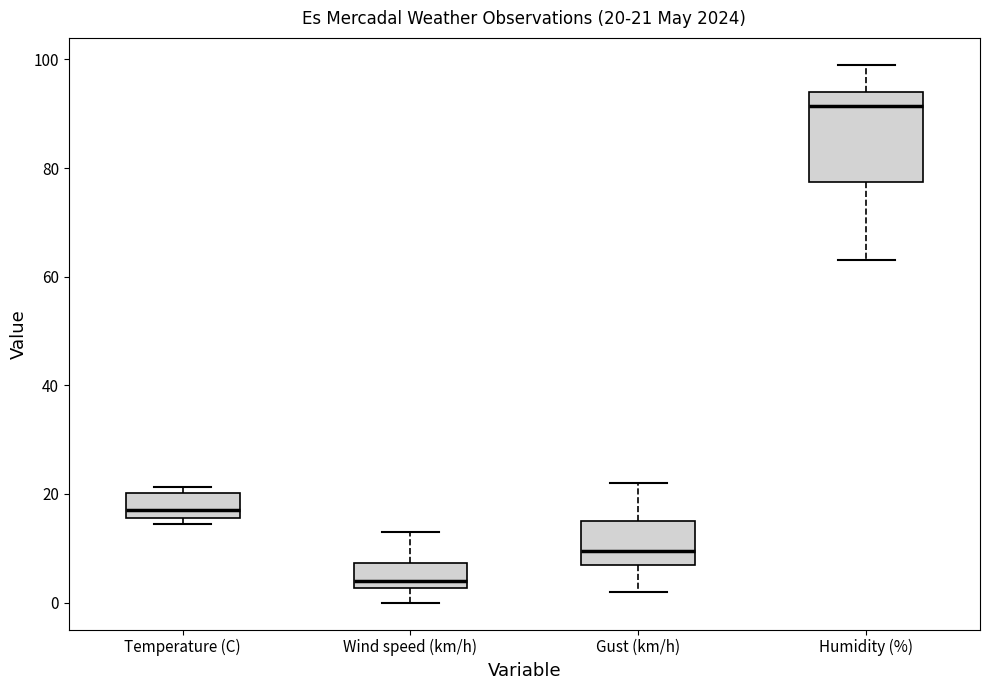

Which box has the highest median line?

Humidity (%)